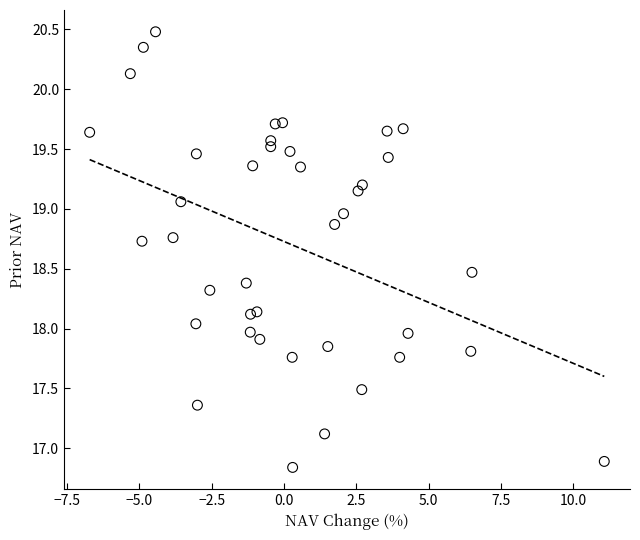

What is the range of X values (max minus min)?

17.8